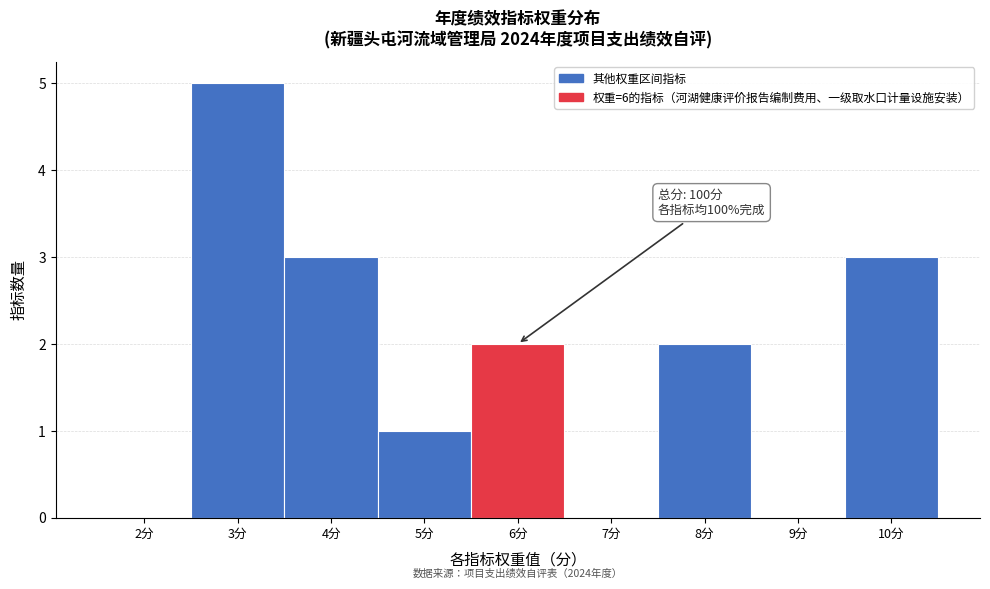

Which range on the x-axis has the tallest bar?

2.5 to 3.5